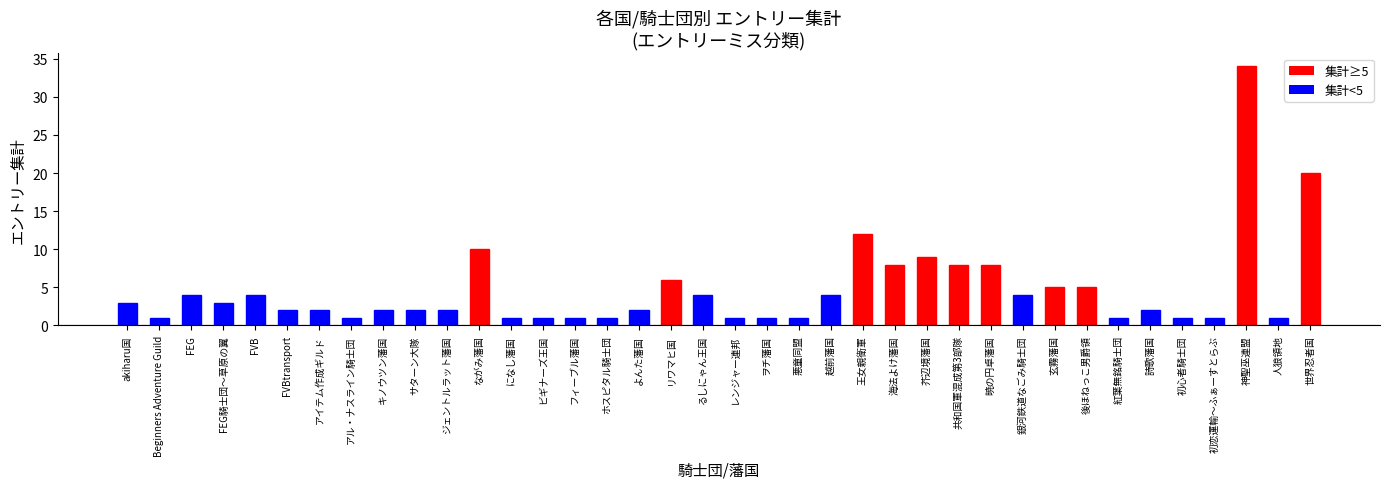

What is the label of the 17th bar from the left?

よんた藩国